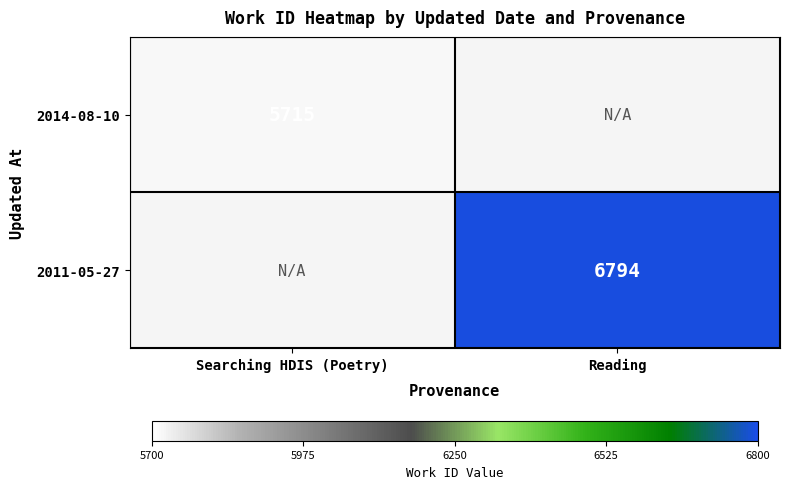

Is the value of 2011-05-27 at Reading greater than the value of 2014-08-10 at Searching HDIS (Poetry)?

Yes